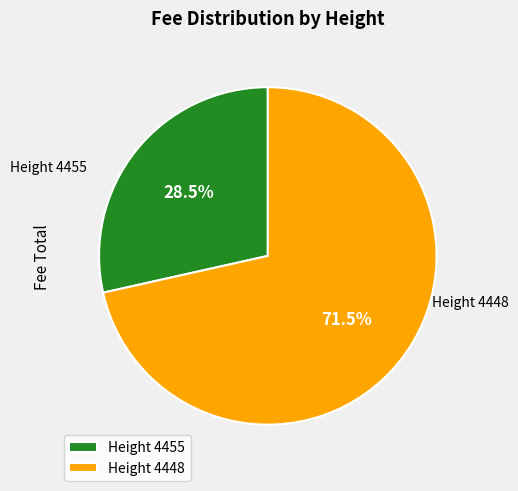

Between Height 4448 and Height 4455, which is larger?

Height 4448